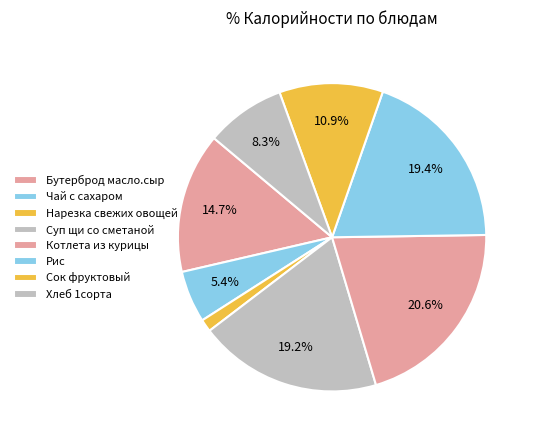

Which slice is the smallest?

Нарезка свежих овощей